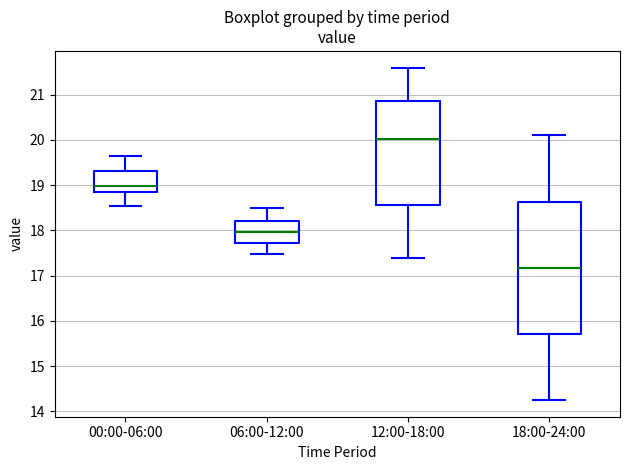

Comparing the boxes themselves (not the whiskers), which one is the tallest?

18:00-24:00